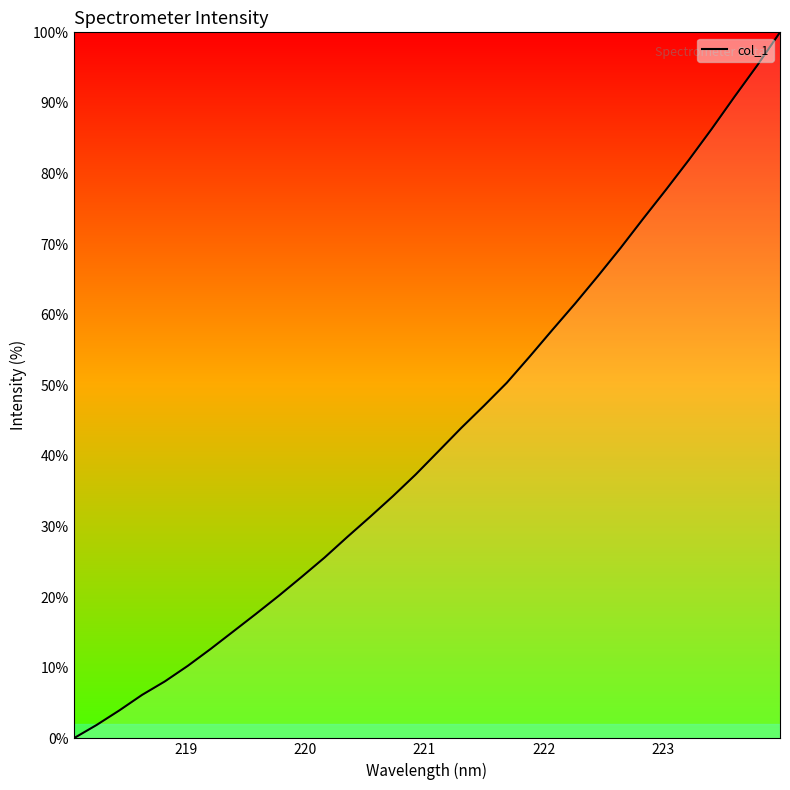

What is the greatest value displayed?

100.0